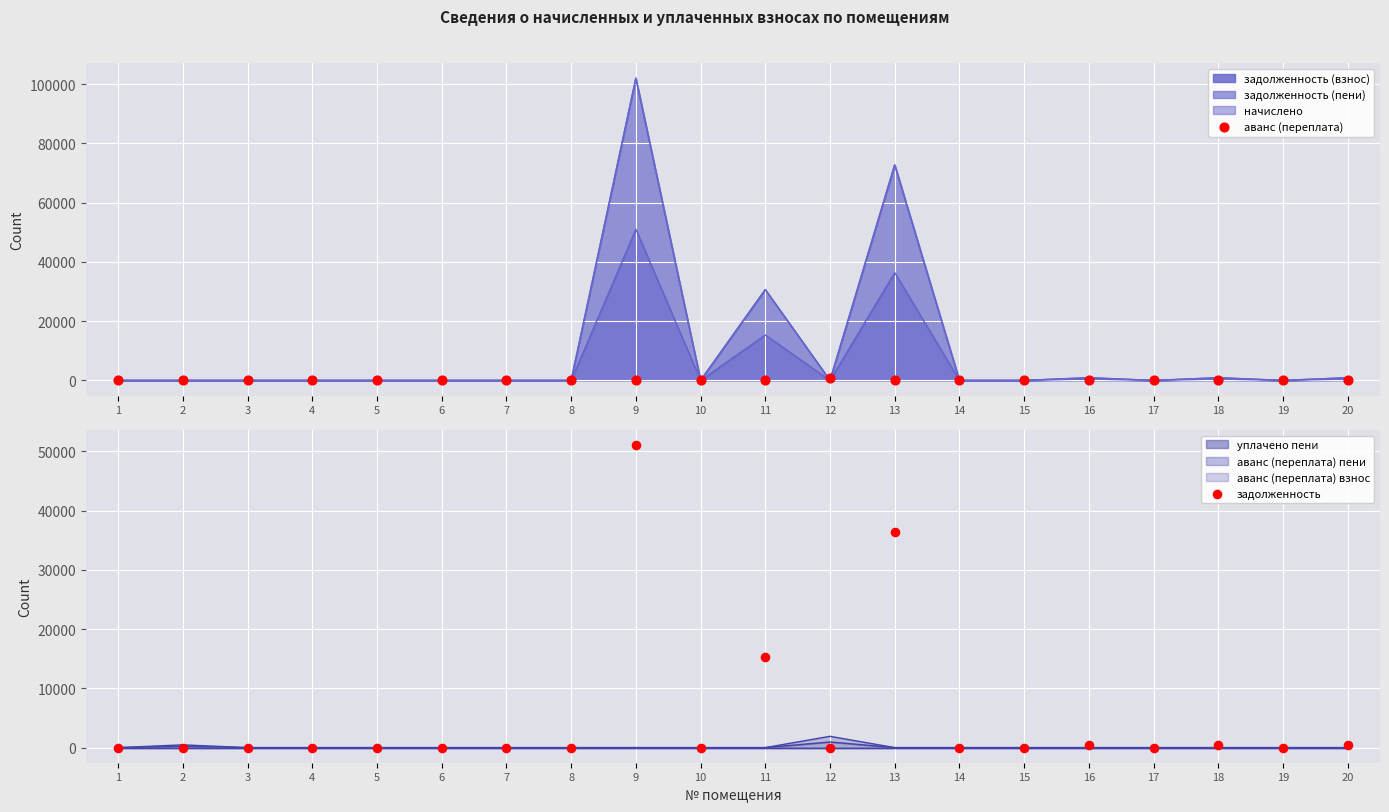

Is the value of аванс (переплата) at 17 greater than the value of задолженность at 12?

No